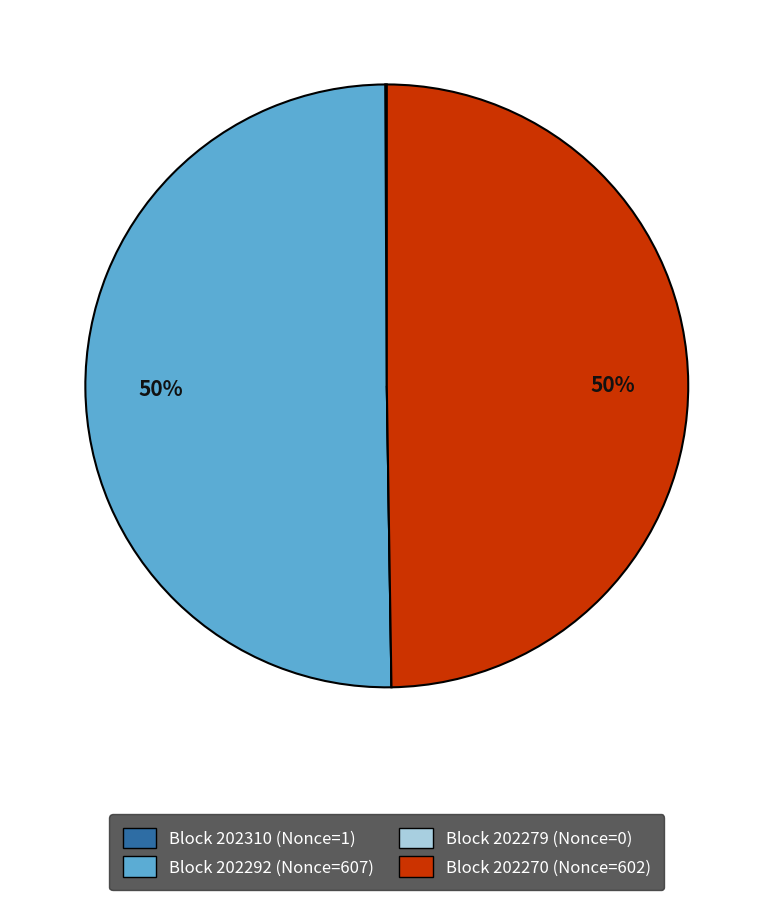

To the nearest percent, what is the average slice percentage?

25%